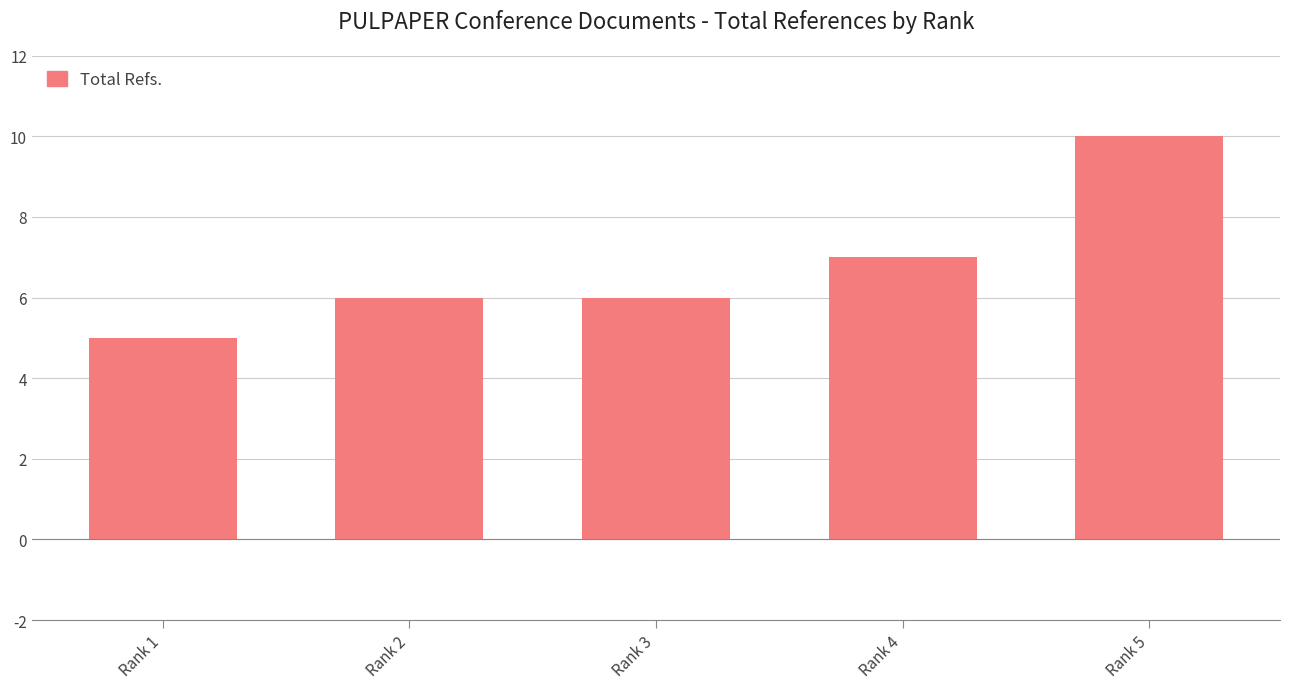

Reading left to right, extract all data points from this chart.

5	6	6	7	10